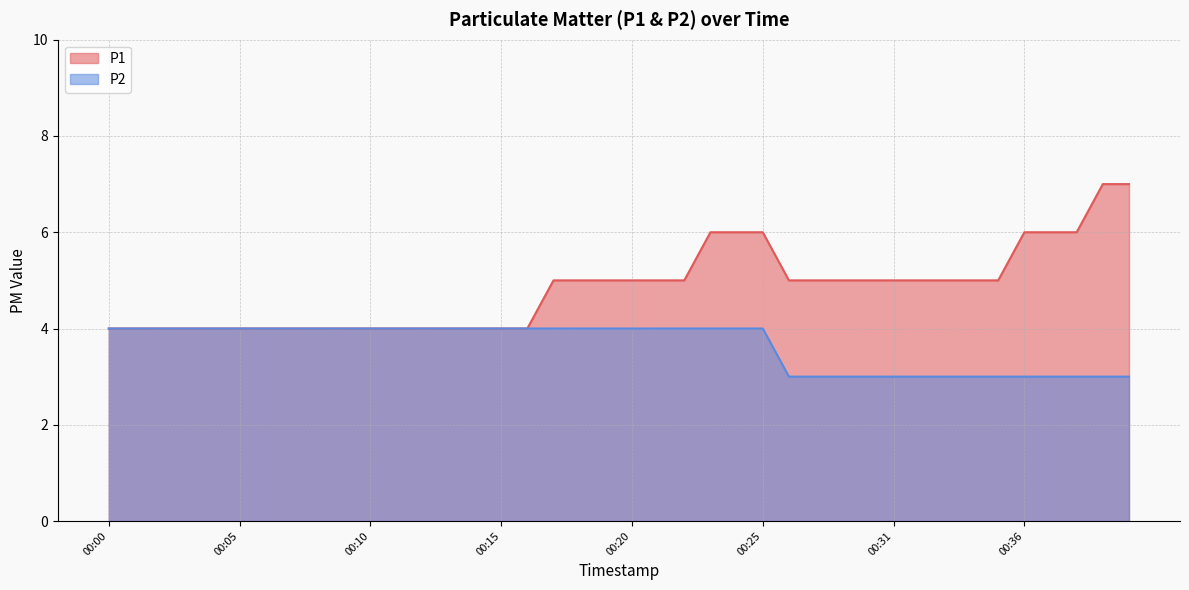

Rank the series by their maximum value, from lowest to highest.

P2, P1